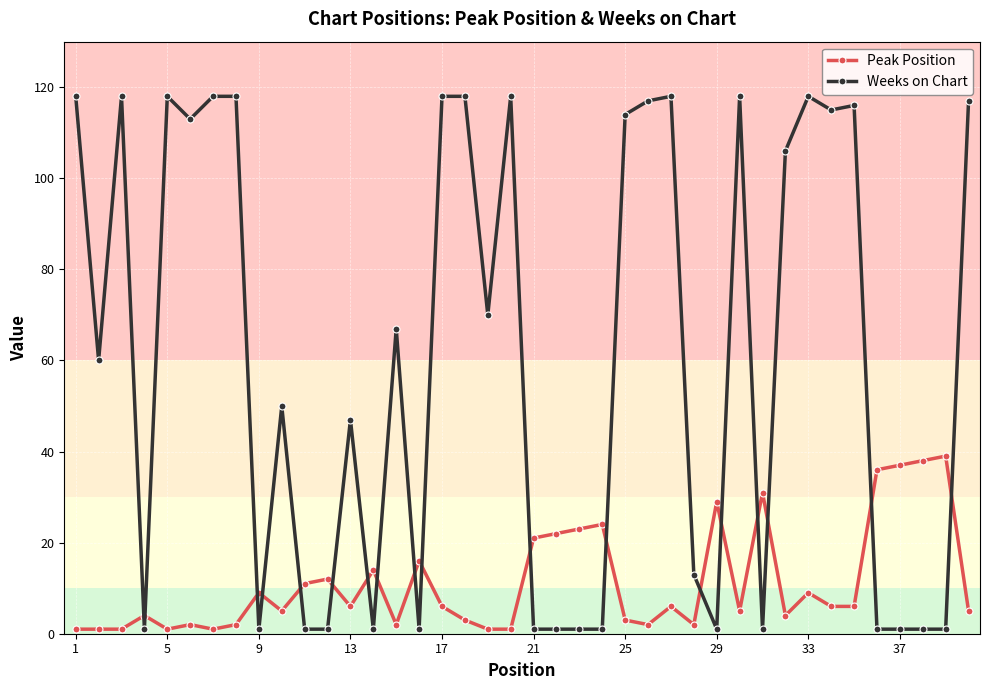

Which series has the largest range (max minus min)?

Weeks on Chart